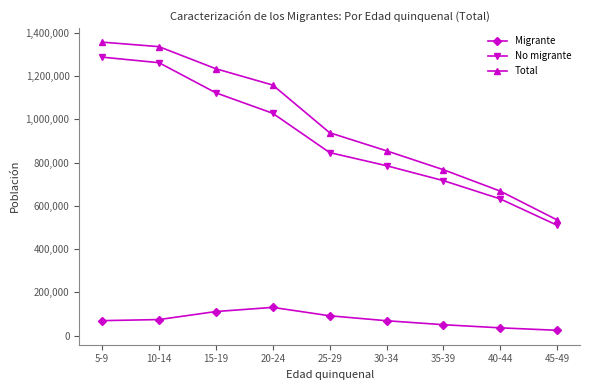

True or false: Total has a value of 854320 at 30-34.

True